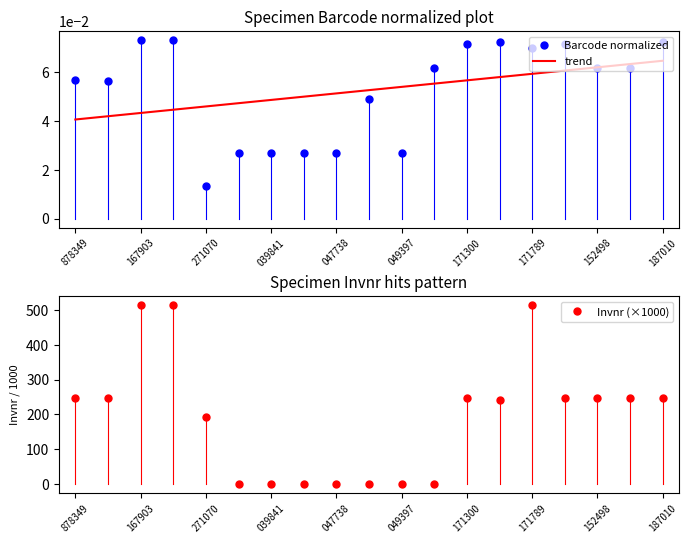

True or false: trend and Barcode normalized intersect in this chart.

True